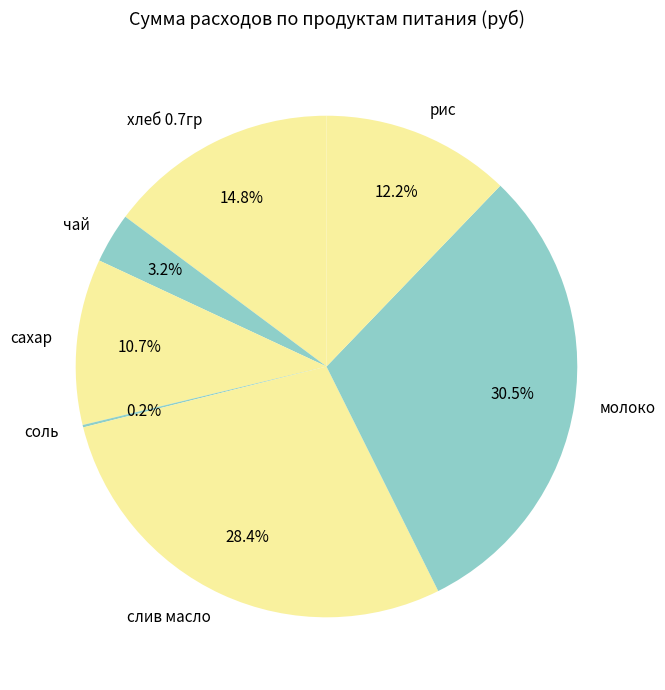

What is the total percentage of рис and чай?

15.4%